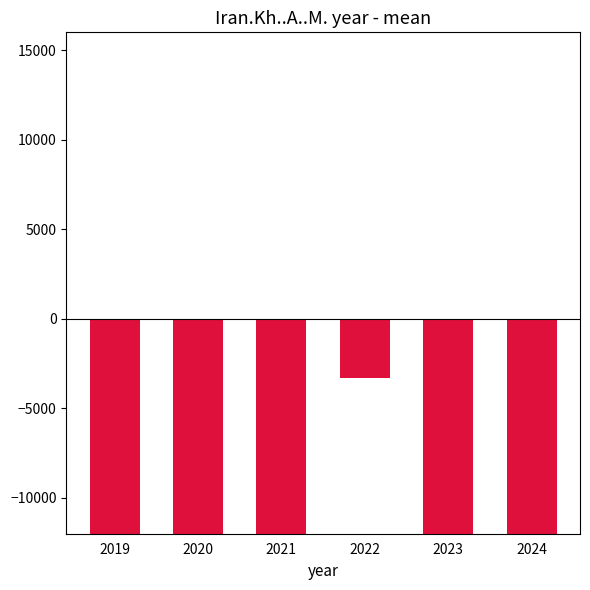

Is it true that the value at 2022 is -3300.0?

True